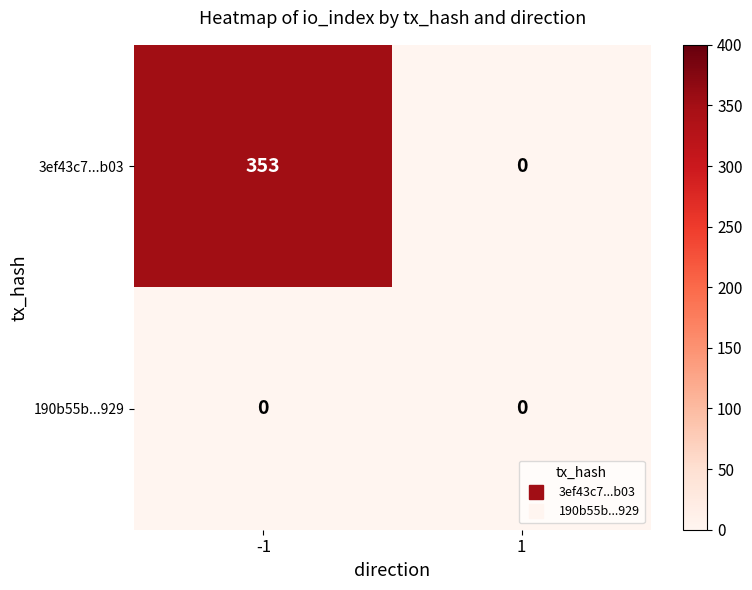

Which series changed the most between -1 and 1?

3ef43c7...b03